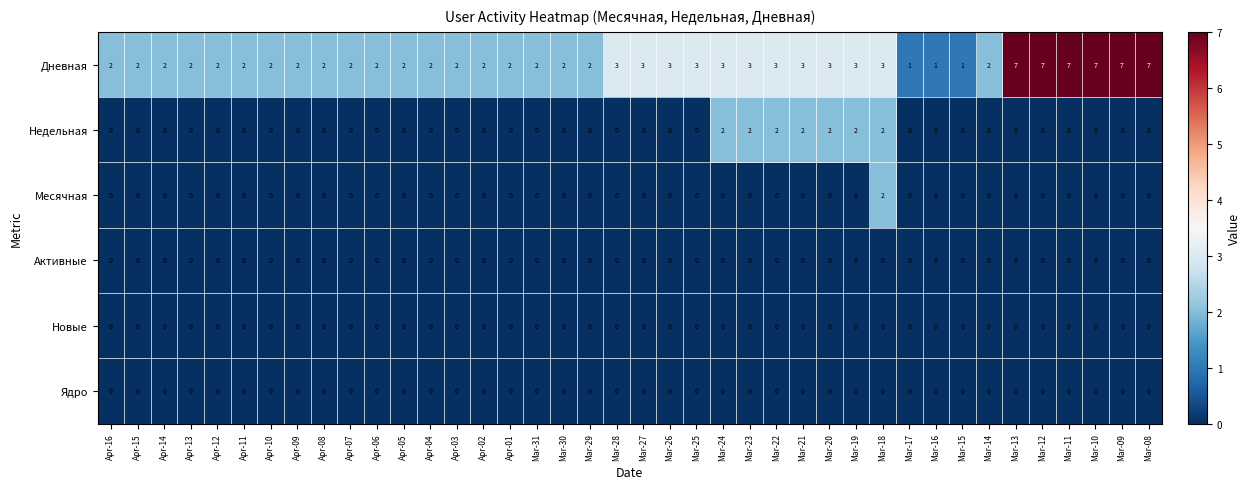

Which series changed the most between Apr-11 and Mar-25?

Дневная